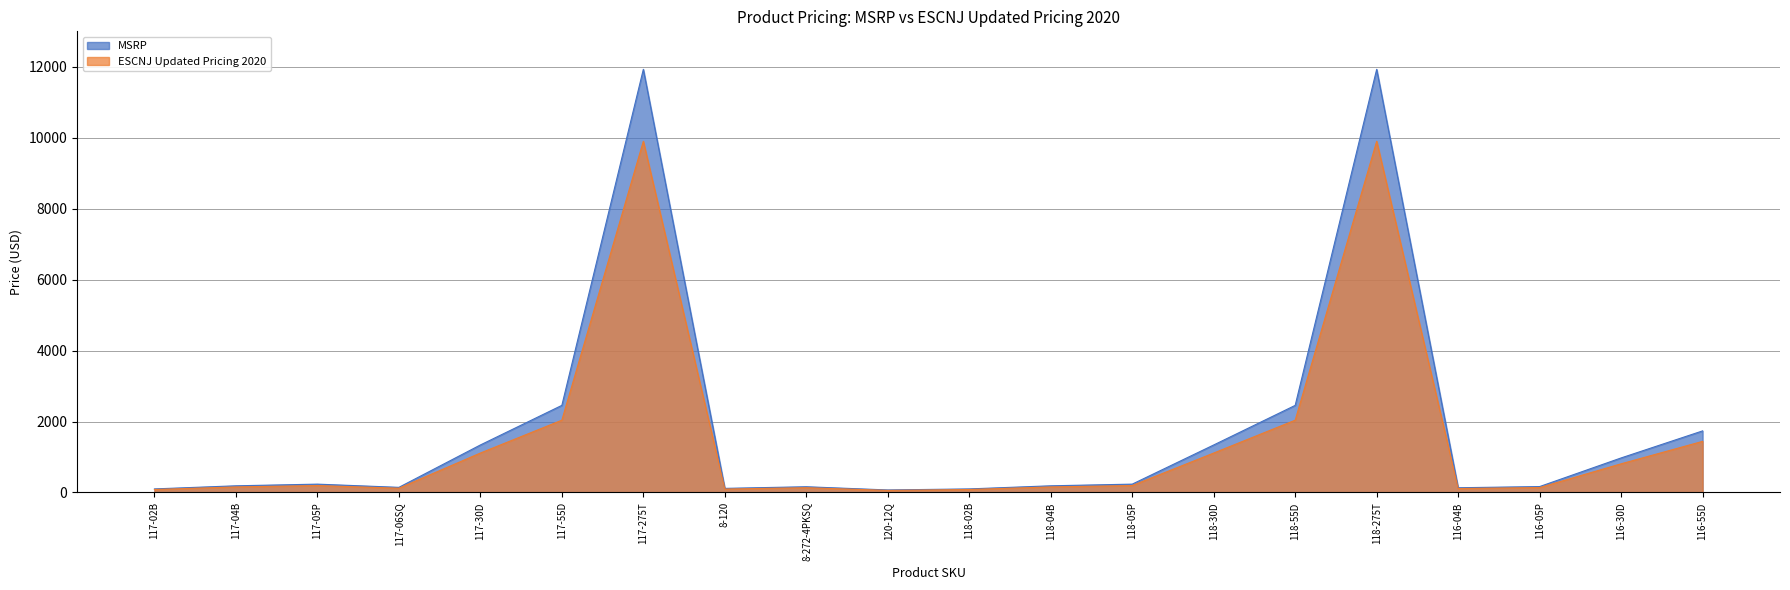

What is the difference between the maximum and minimum values in the ESCNJ Updated Pricing 2020 series?

9841.8